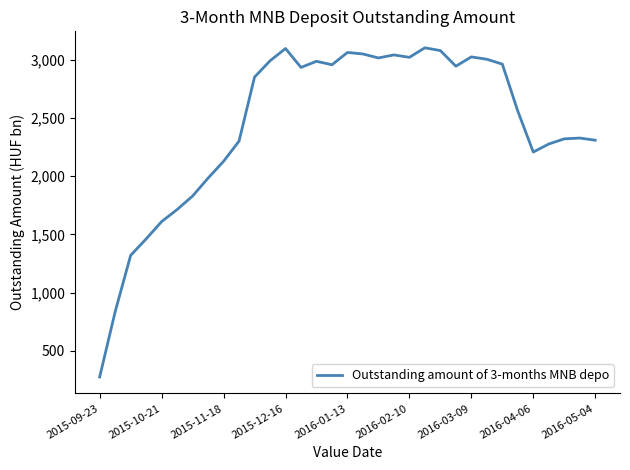

What is the maximum value shown in the chart?

3102.9